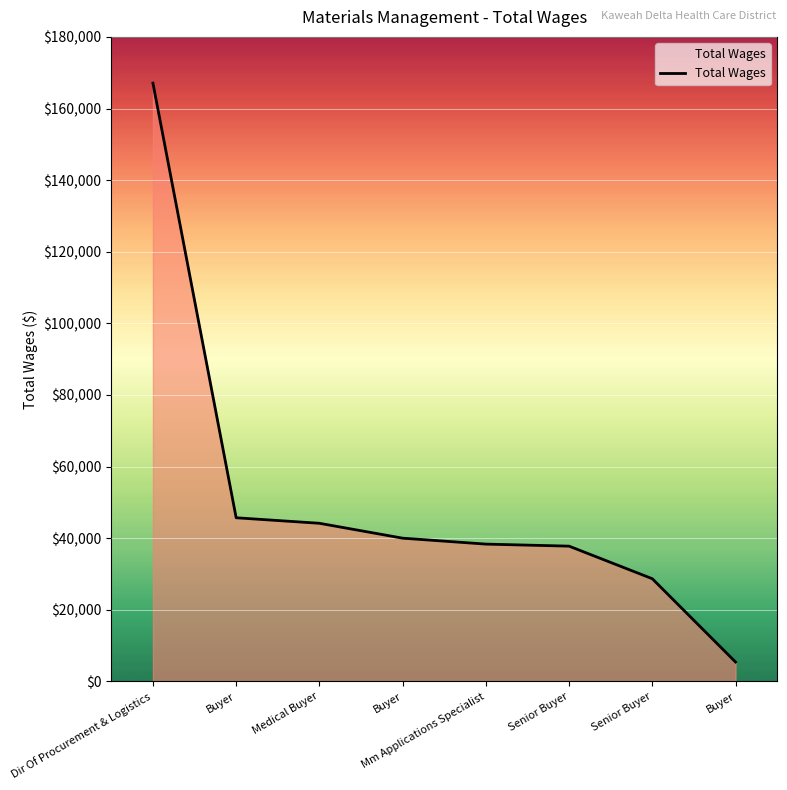

At which label is the value closest to 86264?

Buyer